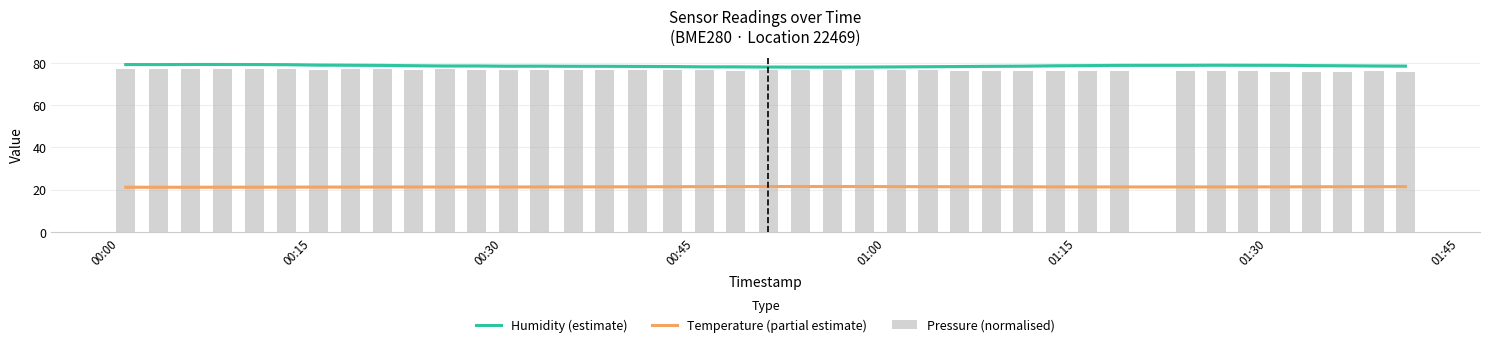

What is the sum of all Humidity (estimate) values?

3146.5